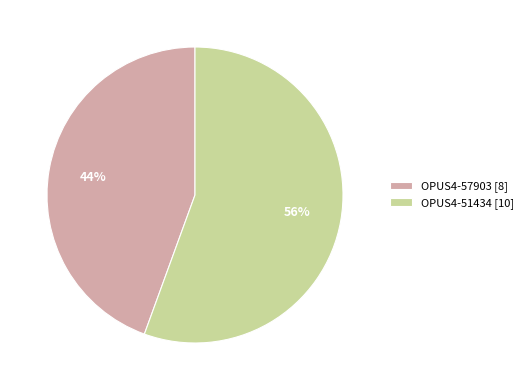

Which category has the smallest portion of the pie?

OPUS4-57903